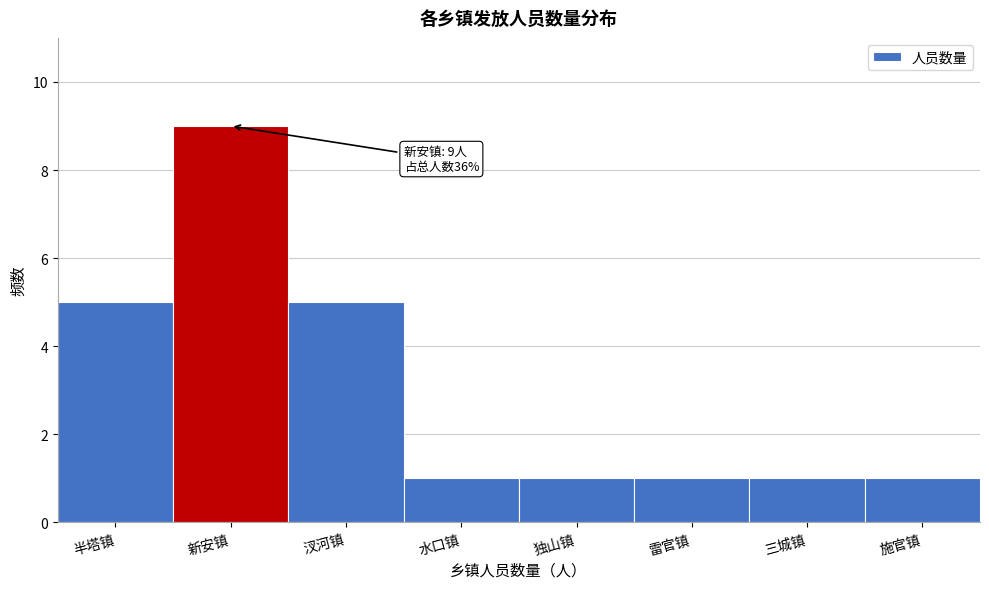

Reading left to right, list all the values displayed in this chart.

半塔镇=5	新安镇=9	汊河镇=5	水口镇=1	独山镇=1	雷官镇=1	三城镇=1	施官镇=1